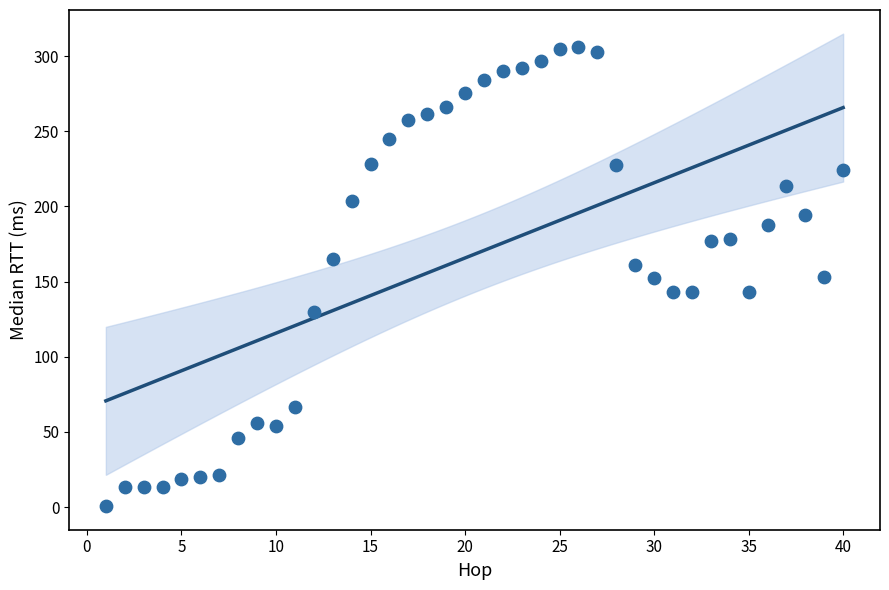

What is the range of Y values (max minus min)?

305.3